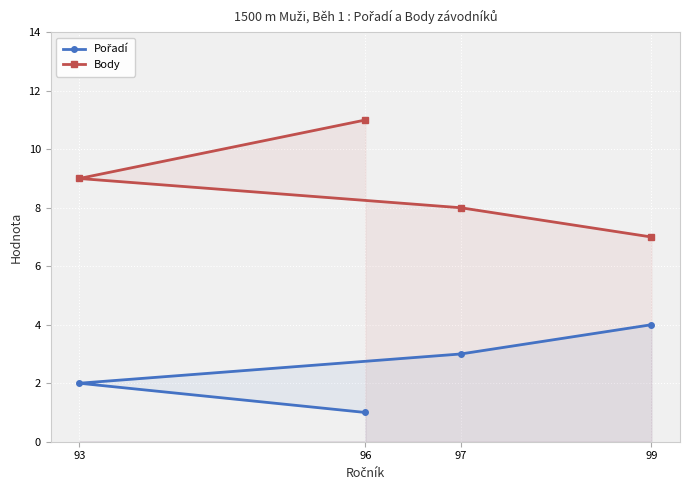

True or false: Pořadí has a value of 6 at 99.

False